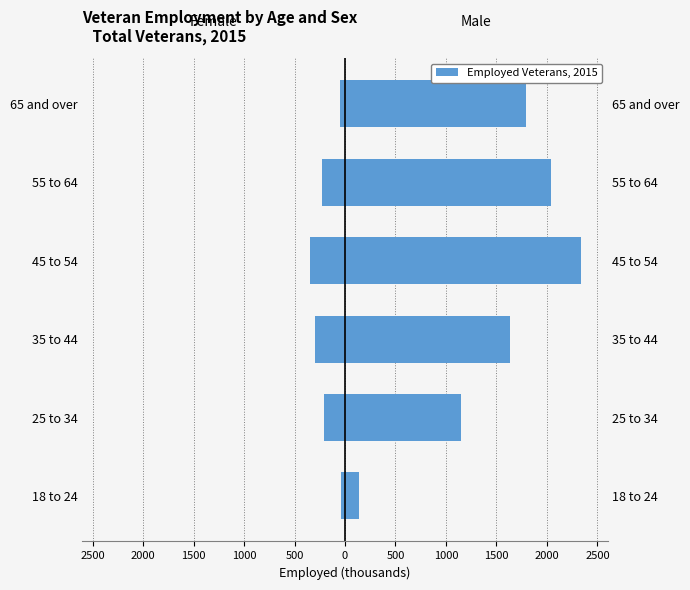

True or false: Men (Employed) has a value of 773 at 35 to 44.

False